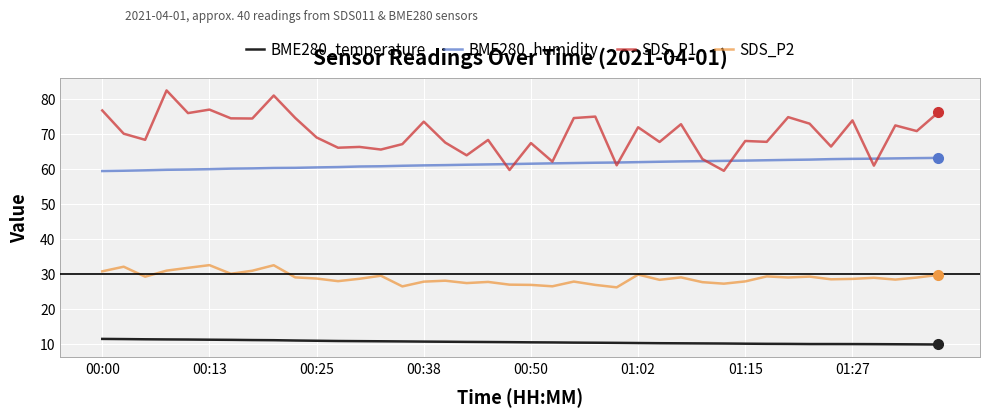

In SDS_P2, how many points are higher than both neighbors (excluding endpoints)?

12